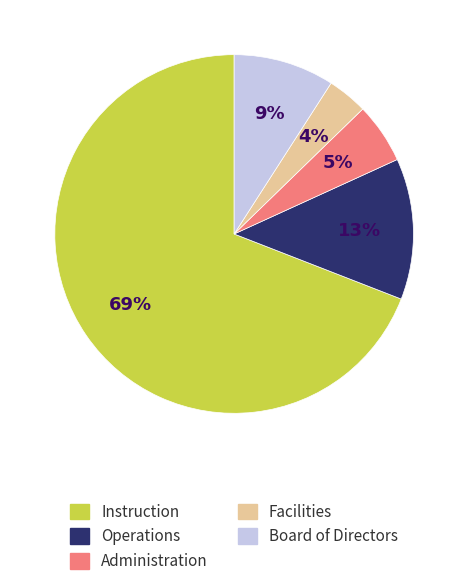

To the nearest percent, what percentage of the pie is Administration?

5%